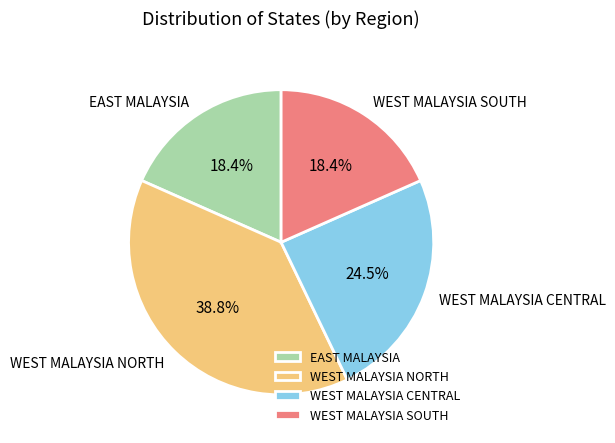

What portion of the pie excludes WEST MALAYSIA CENTRAL?

75.5%